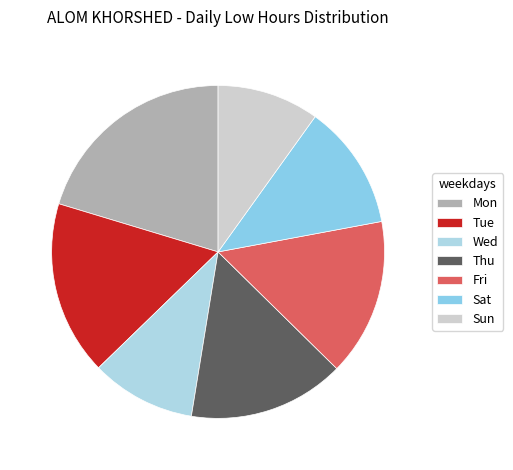

How many slices are in this pie chart?

7